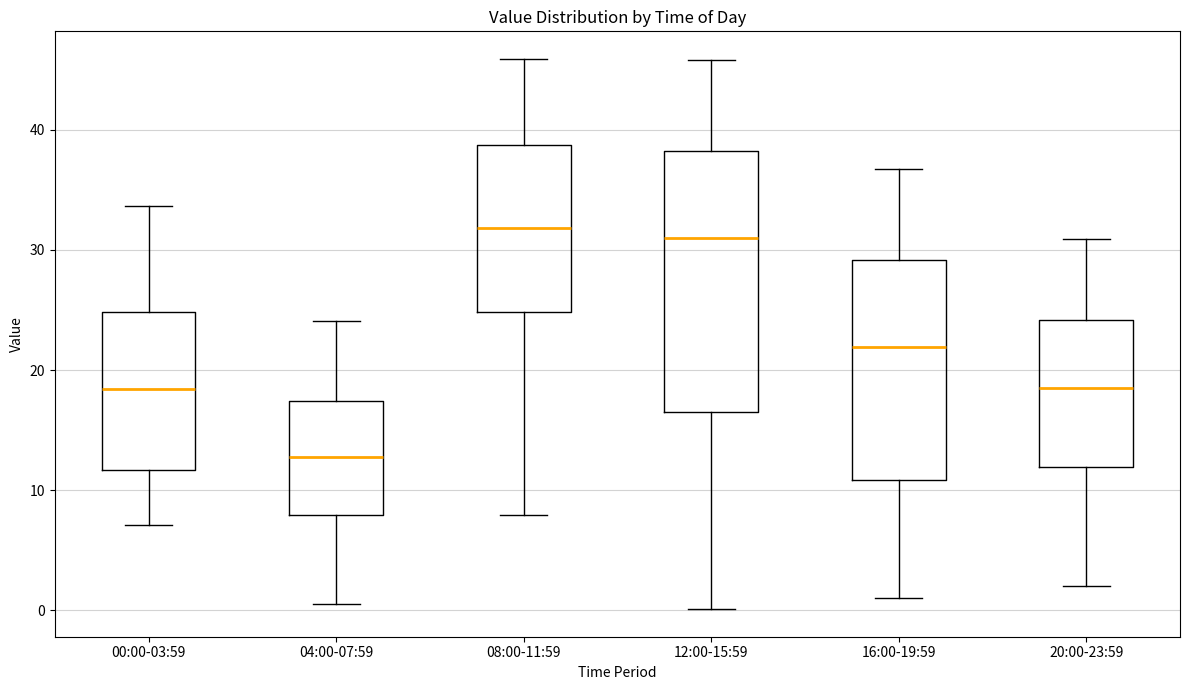

Where does the median line of the box for 08:00-11:59 sit on the y-axis? The values are not printed on the chart, so give them approximately, as read against the axis.

32